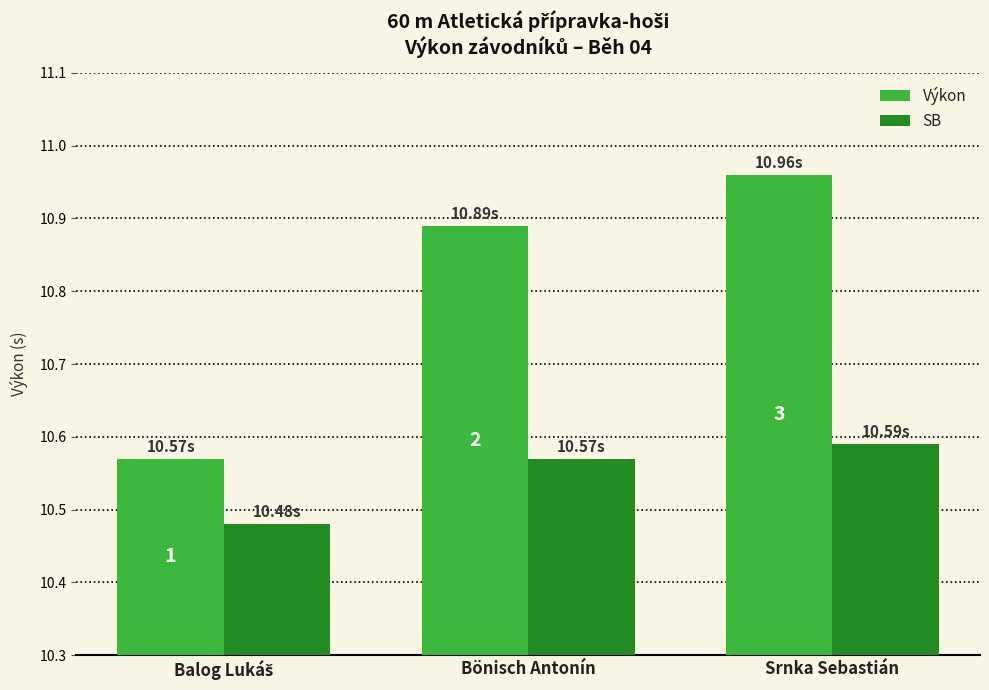

What is the difference between the second highest and minimum values in the Výkon series?

0.3